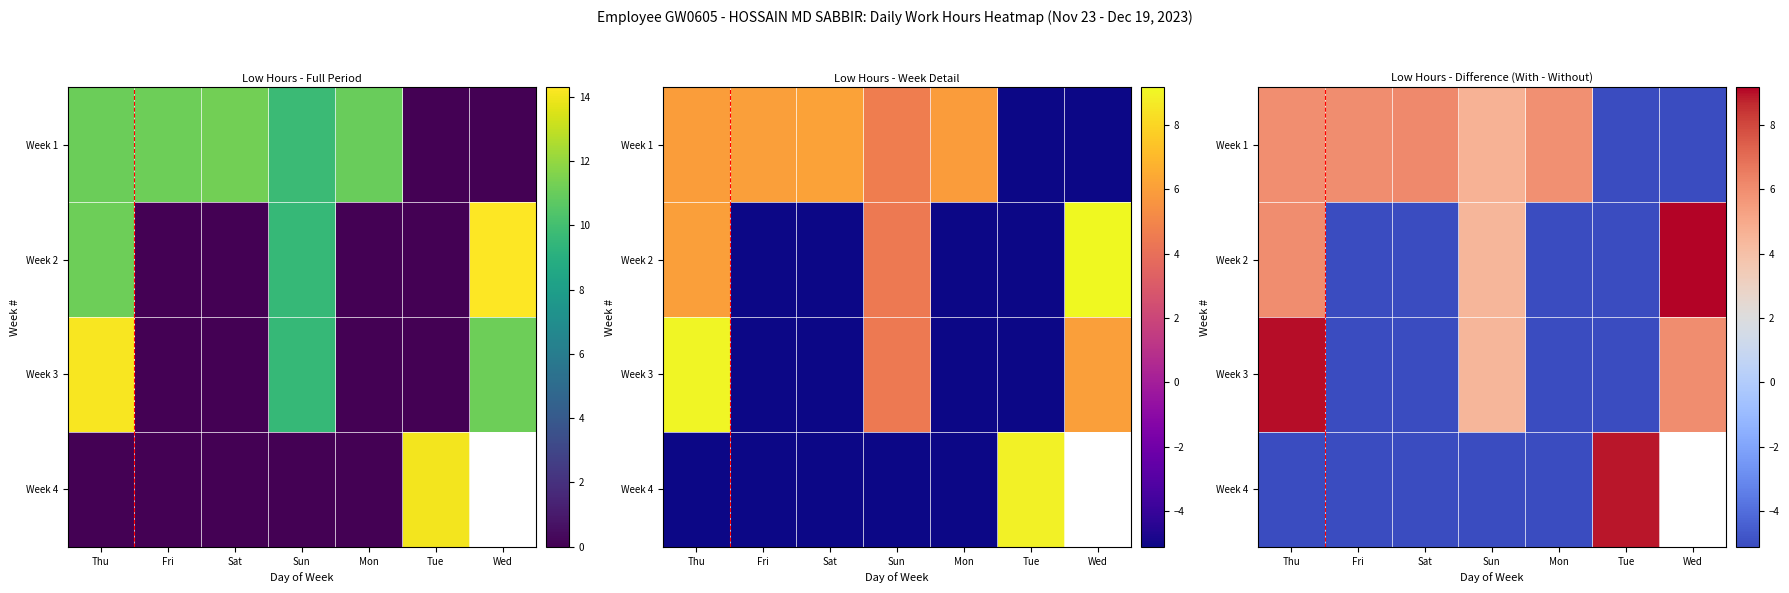

At which label does Week 4 first exceed -5?

Tue